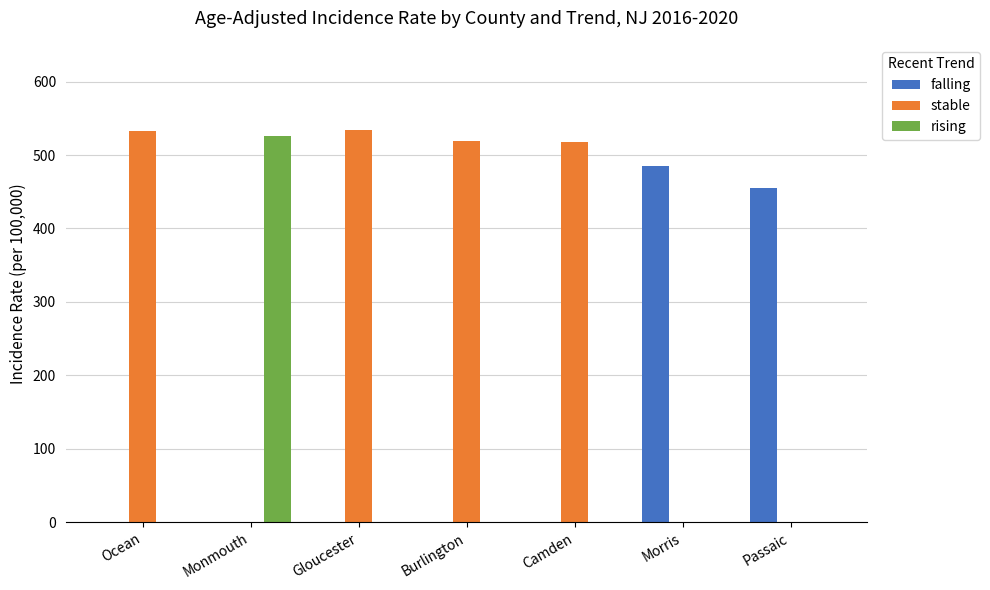

Count the number of data series in this chart.

3